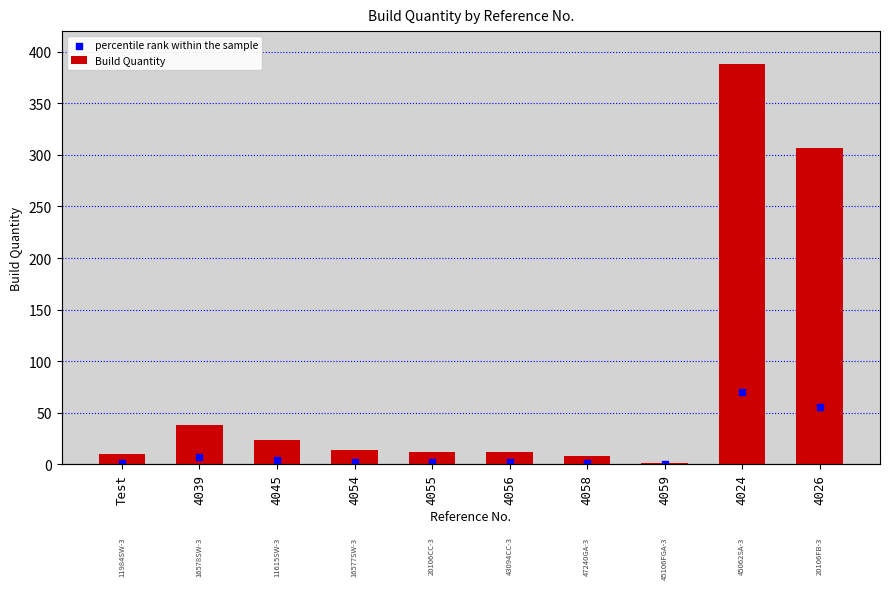

What are all the series names shown in the legend?

Build Quantity, percentile rank within the sample